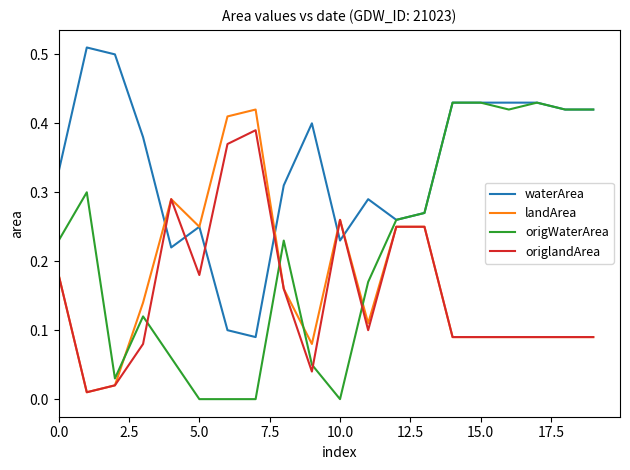

Which series ends up on top after the final intersection of landArea and origWaterArea?

origWaterArea